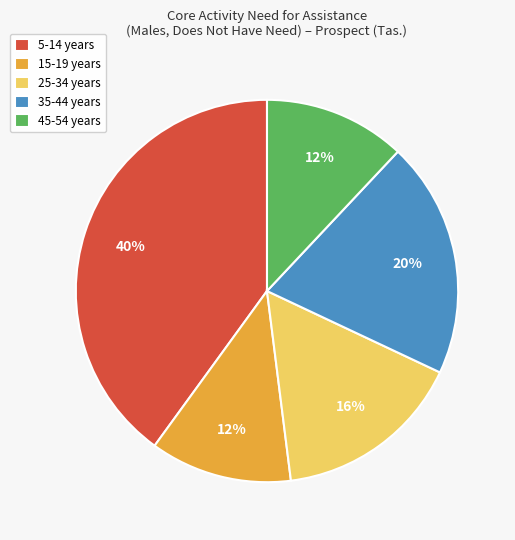

True or false: 15-19 years accounts for 12% of the total.

True